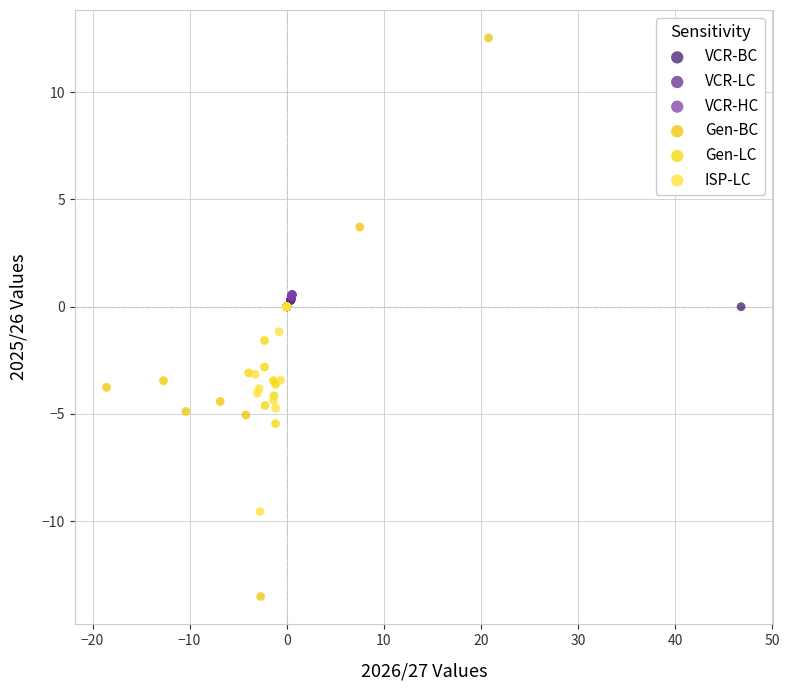

What are all the series names shown in the legend?

VCR-BC, VCR-LC, VCR-HC, Gen-BC, Gen-LC, ISP-LC